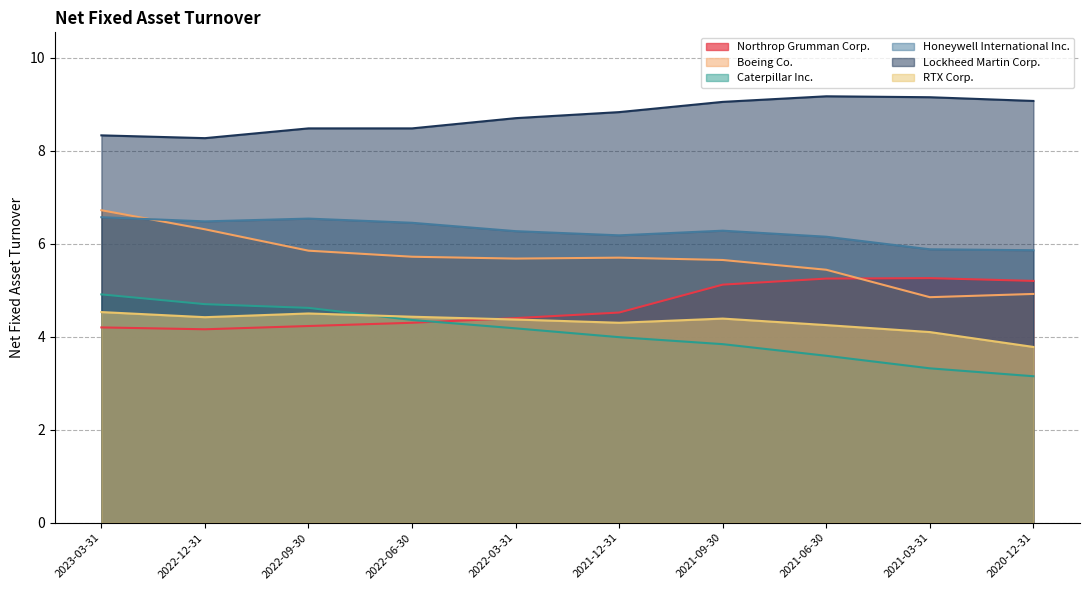

What is the total value across all series at 2021-12-31?

33.5